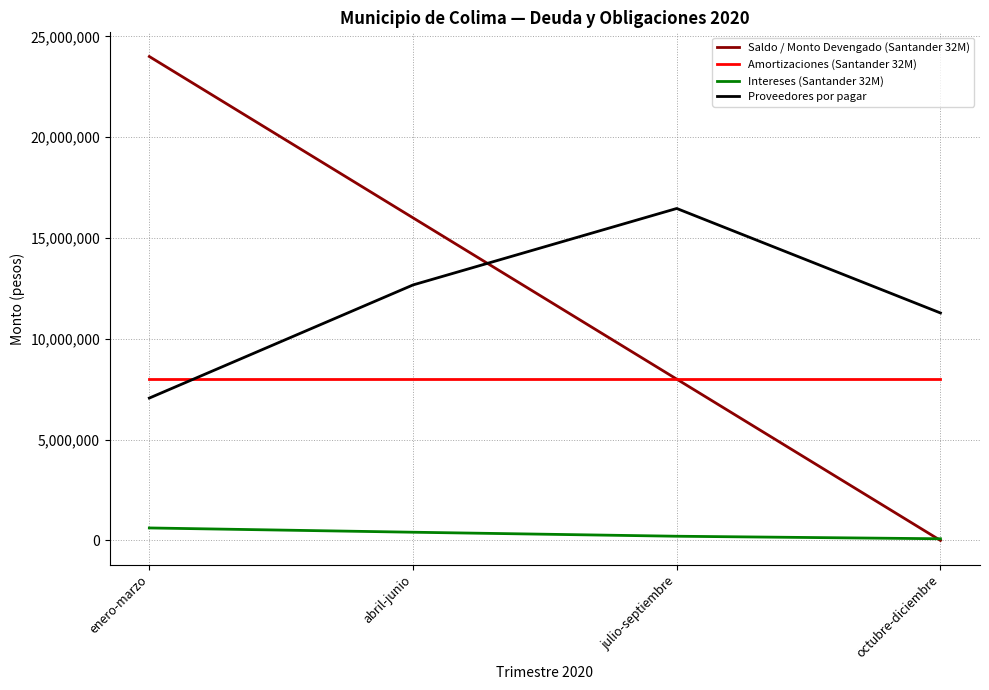

In Amortizaciones (Santander 32M), how many points are higher than both neighbors (excluding endpoints)?

1